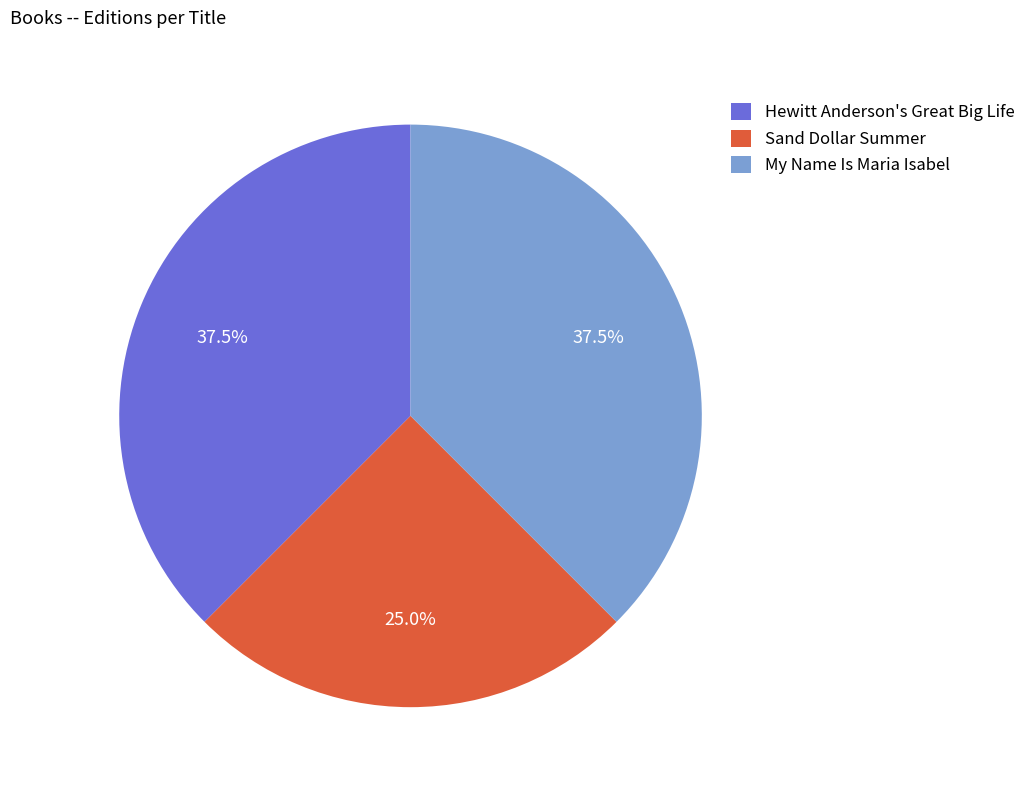

To the nearest percent, what percentage of the pie is Sand Dollar Summer?

25%